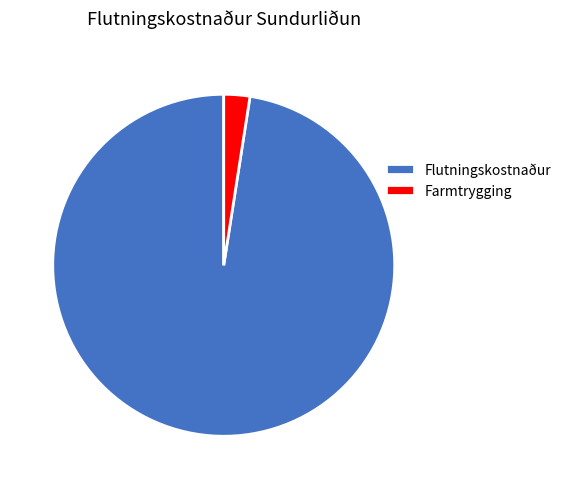

Rank the categories by value from highest to lowest.

Flutningskostnaður, Farmtrygging